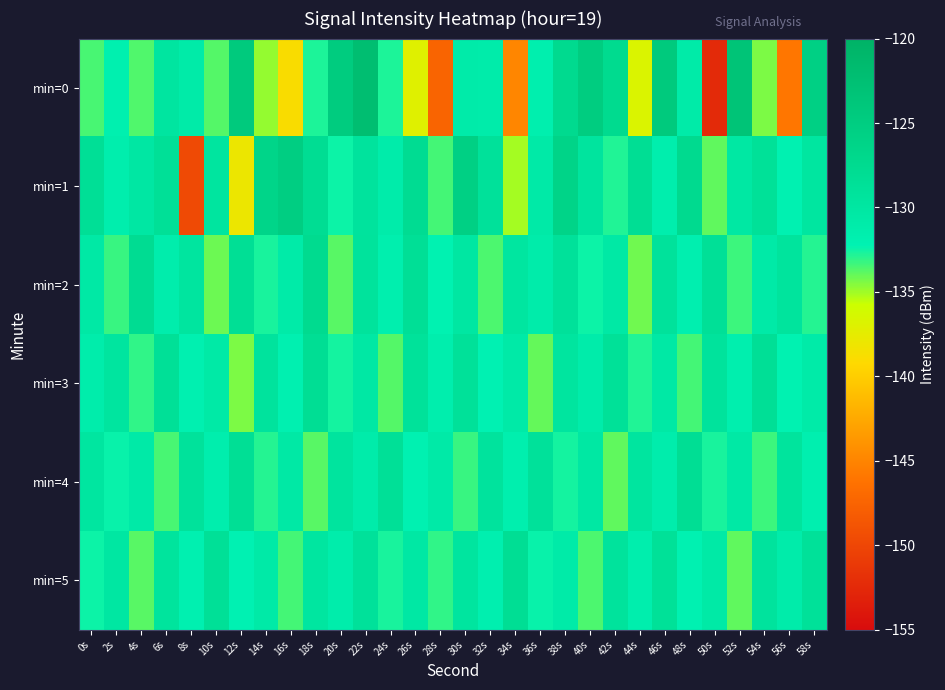

Rank the series at 8s from highest to lowest value.

min=4, min=2, min=0, min=5, min=3, min=1